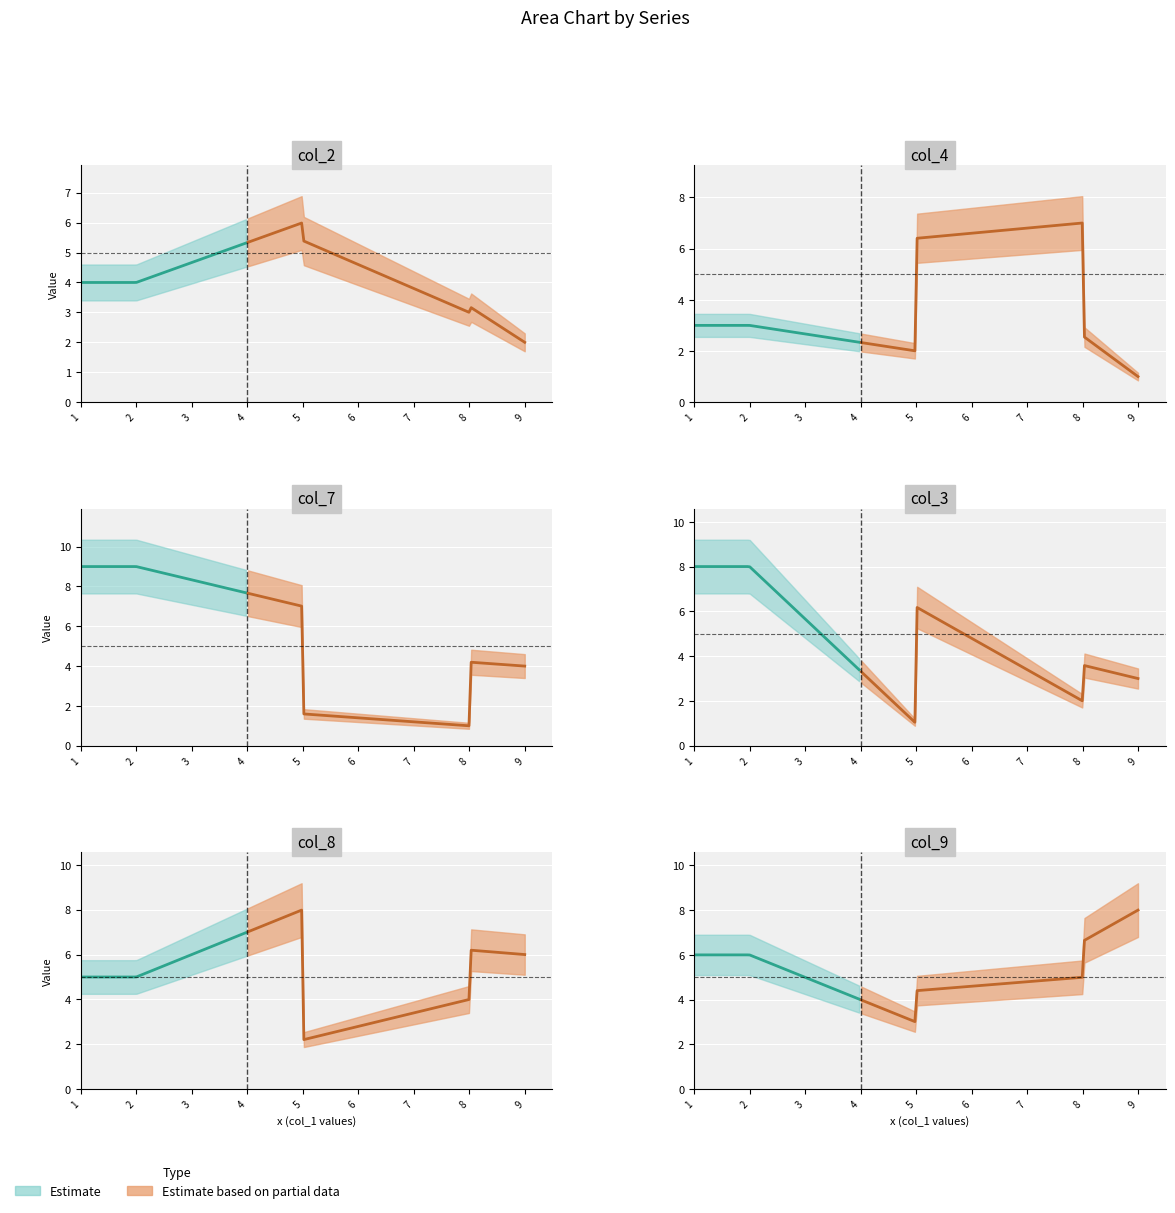

Between 1 and 9, which series saw the biggest shift?

col_3